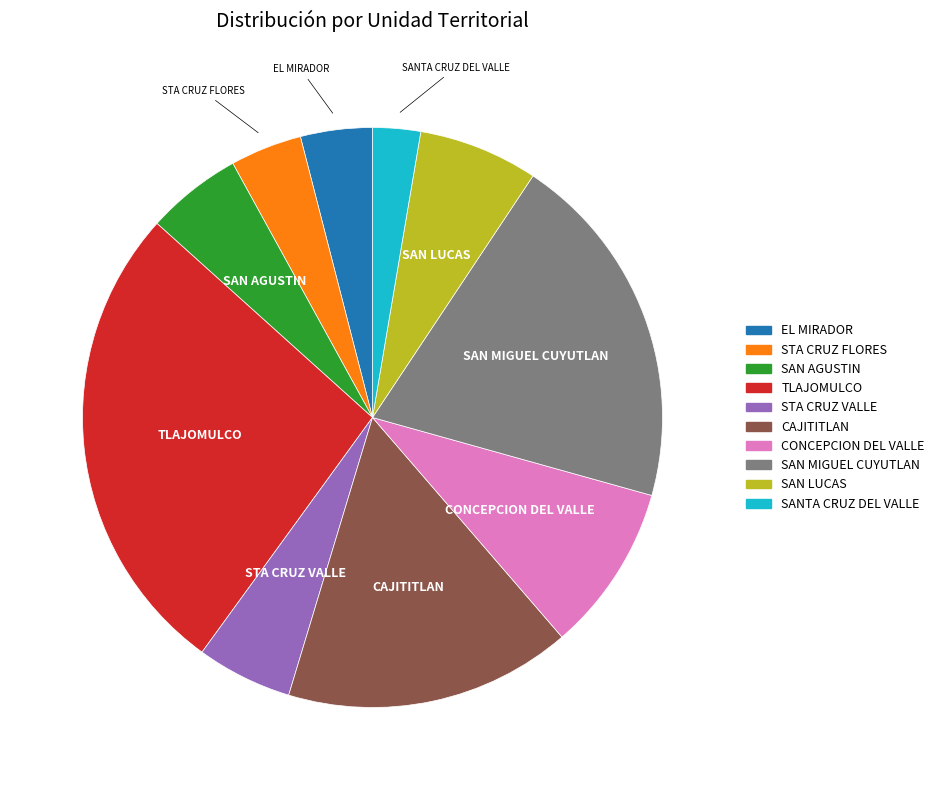

Which category has the biggest portion of the pie?

TLAJOMULCO